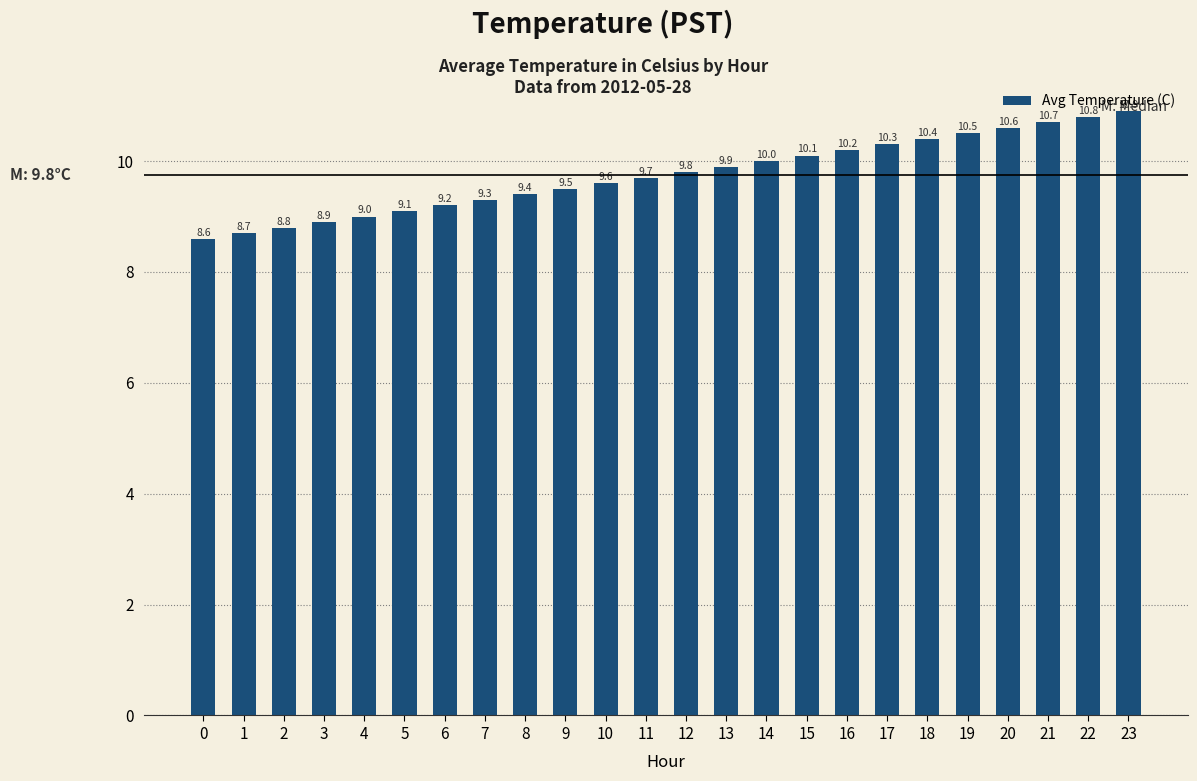

What is the change in value from 18 to 21?

+0.3